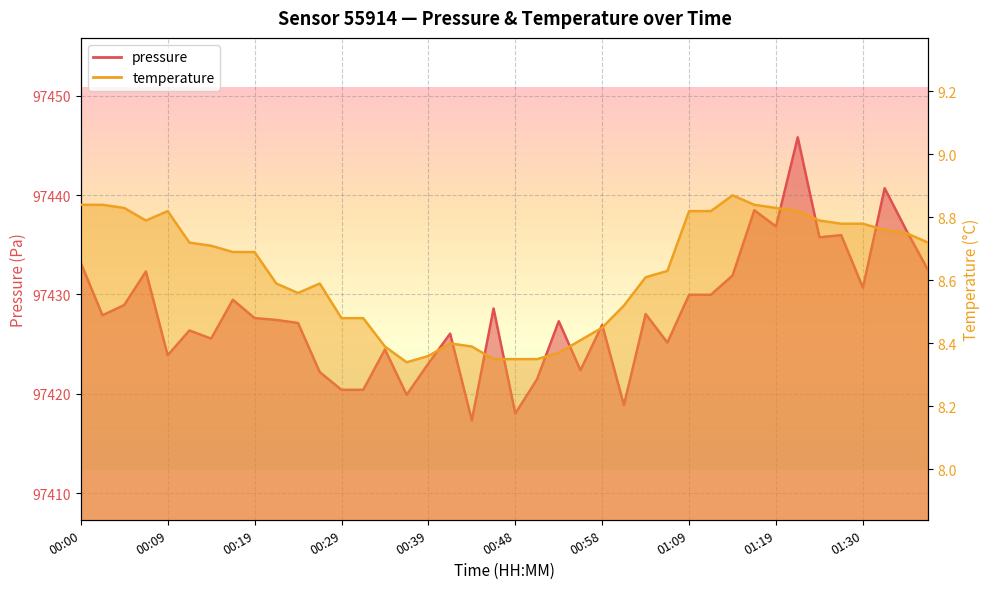

Is it true that pressure equals 97423.1 at 00:39?

True